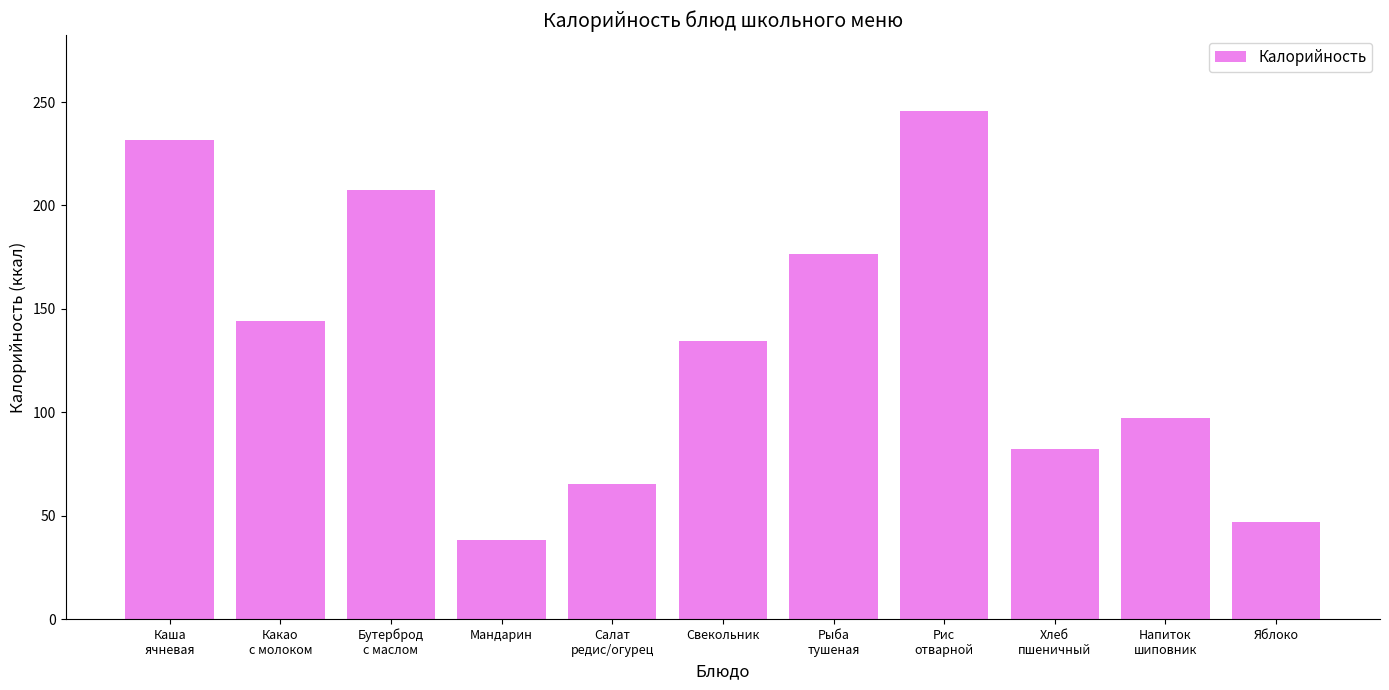

What is the ratio of the value at Какао
с молоком to the value at Хлеб
пшеничный?

1.8